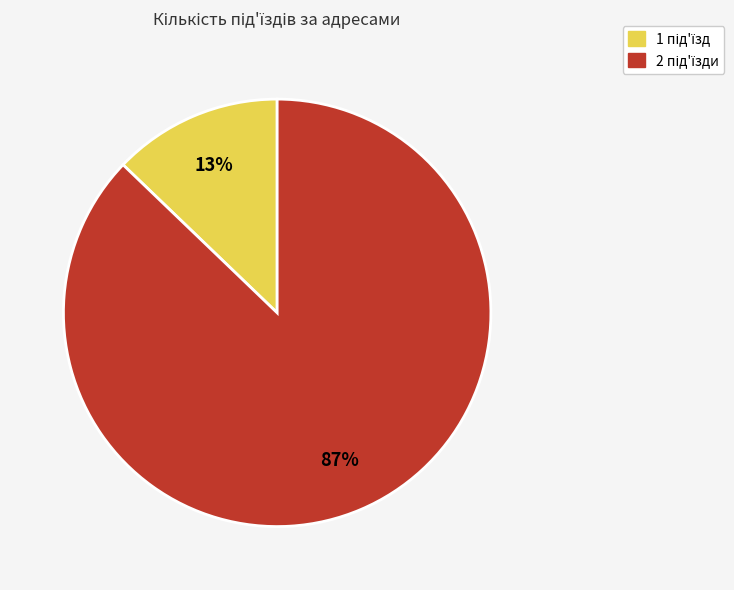

Is there a majority slice in this chart?

Yes